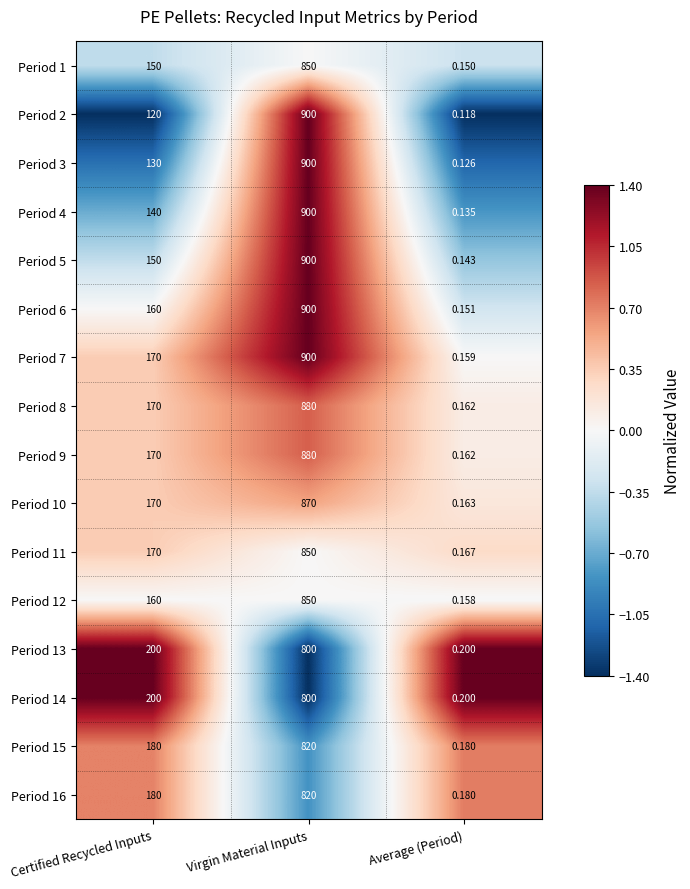

Which category has the highest value across all series?

Virgin Material Inputs